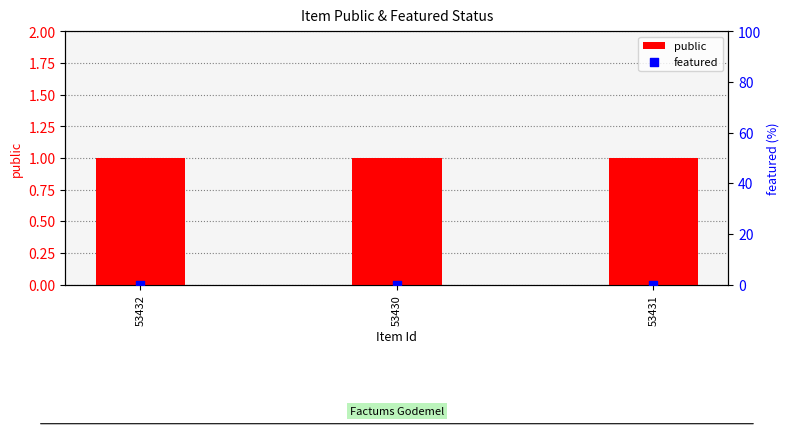

Which series has the largest total across all categories?

public